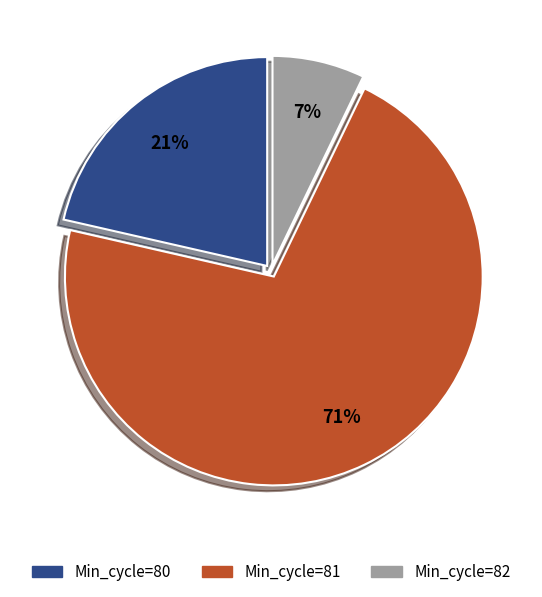

Is there a majority slice in this chart?

Yes